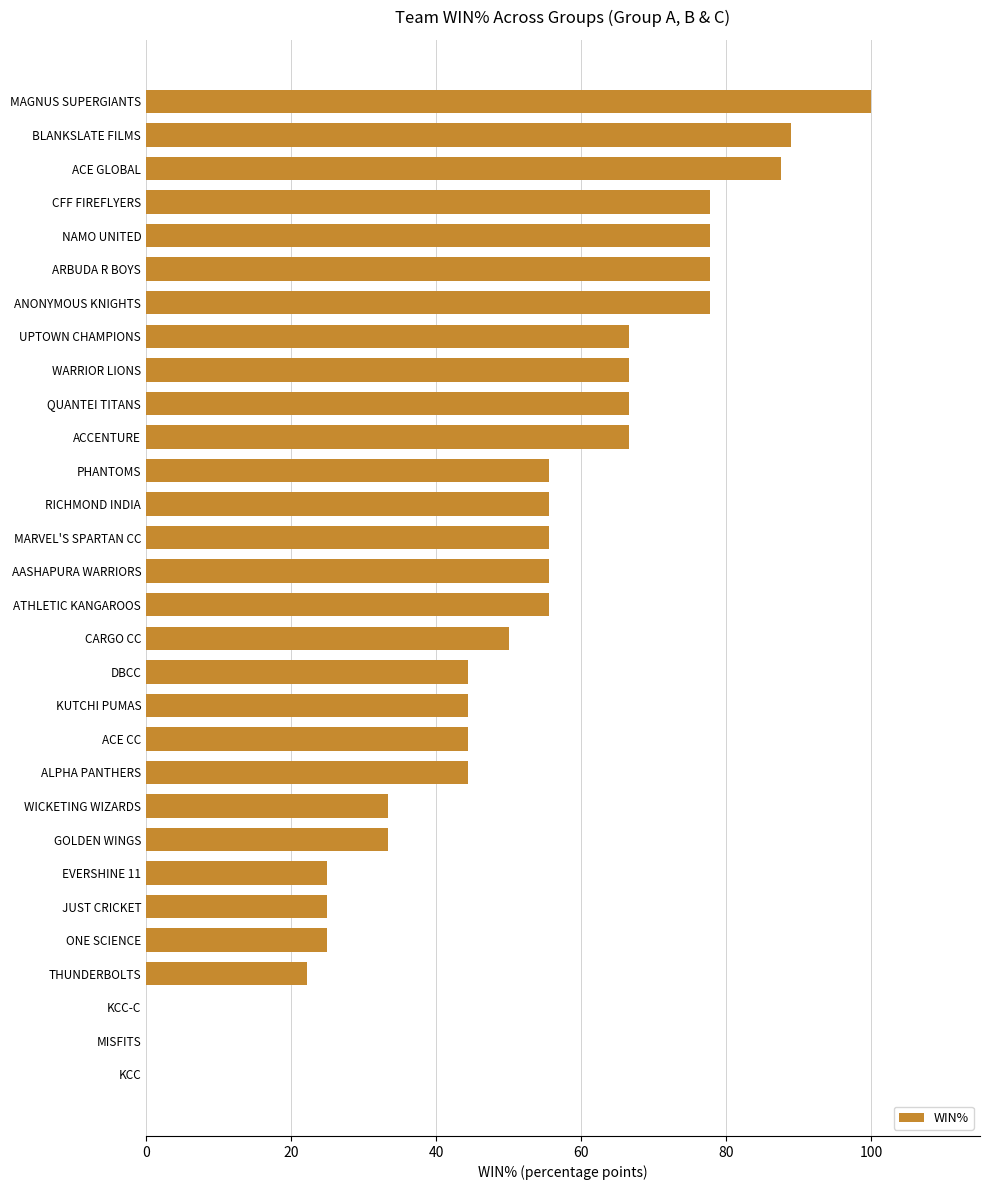

Read the value at ACE CC.

44.4